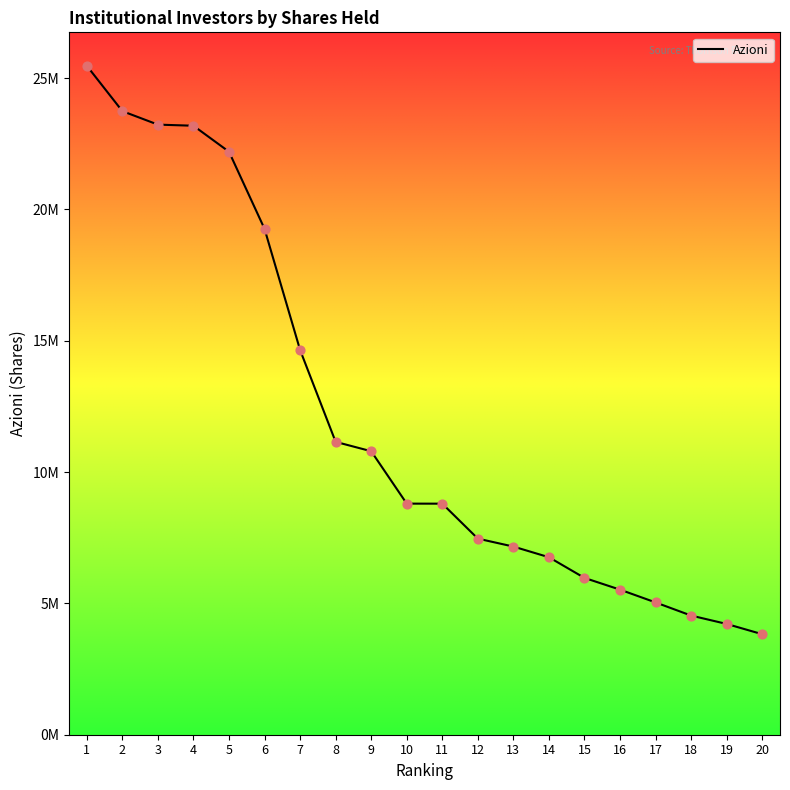

What is the change in value from 2 to 14?

-16984473